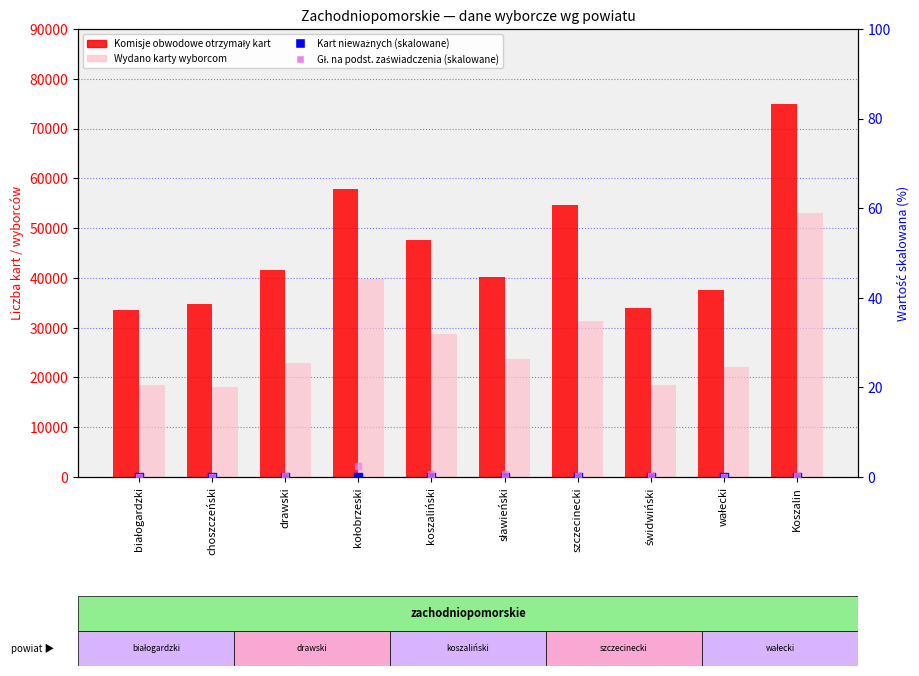

Is the value of Liczba wyborców, którym wydano karty at świdwiński greater than the value of Gł. na podst. zaświadczenia (skalowane) at choszczeński?

Yes